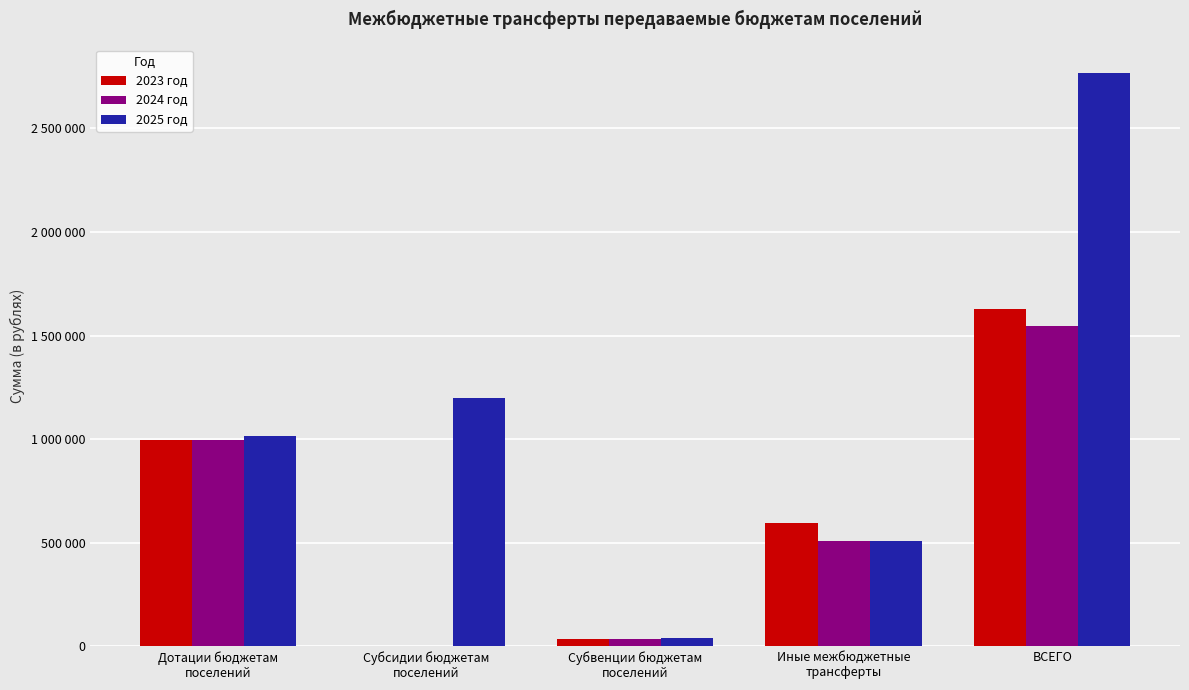

What are all the series names shown in the legend?

2023 год, 2024 год, 2025 год